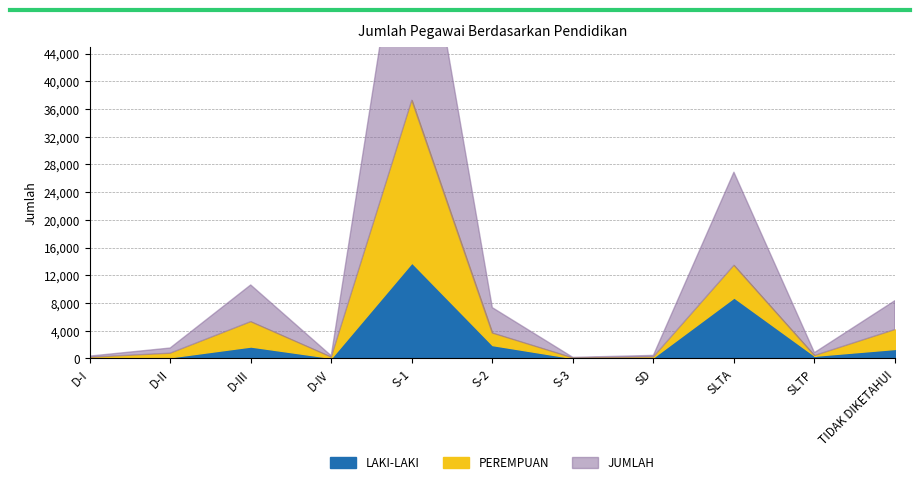

What is the difference between the LAKI-LAKI values at D-II and D-I?

116